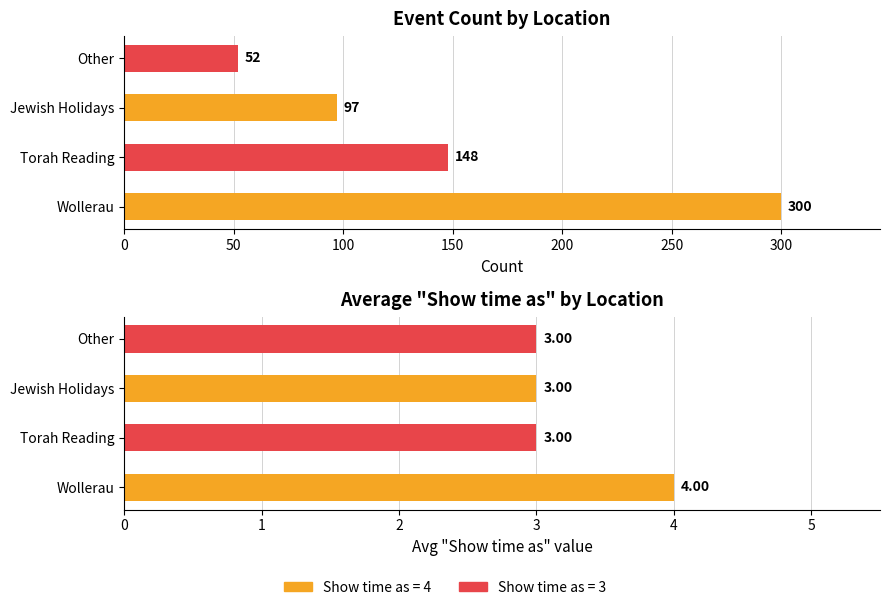

True or false: Count of Events has a value of 300 at Wollerau.

True